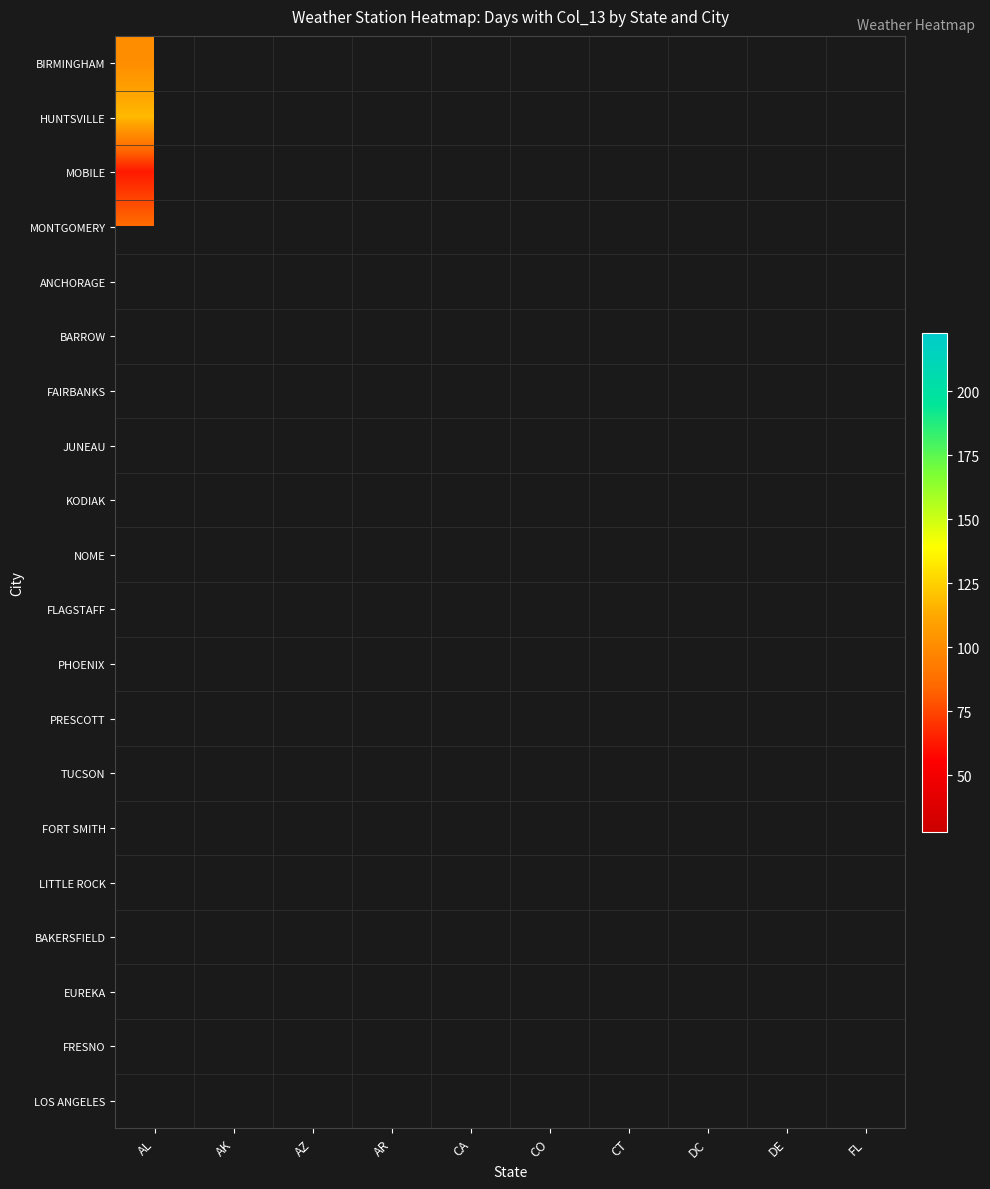

At how many categories does at least one series exceed 151?

1